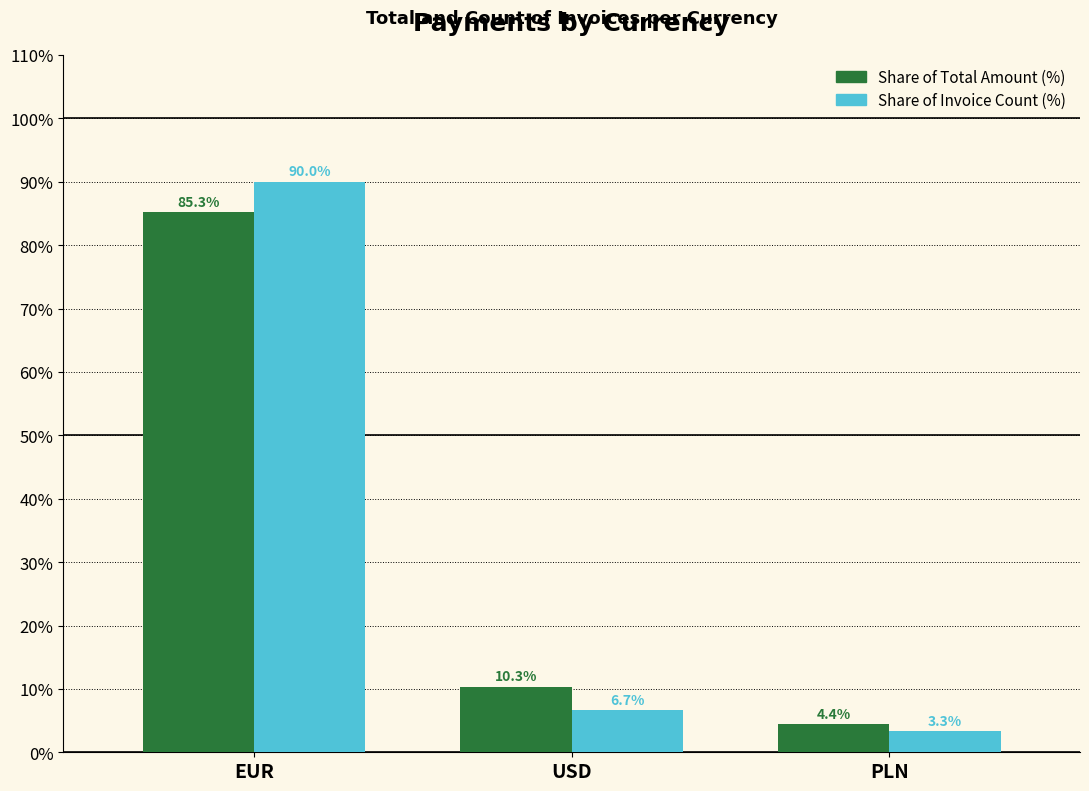

How many bars are there in each group?

2